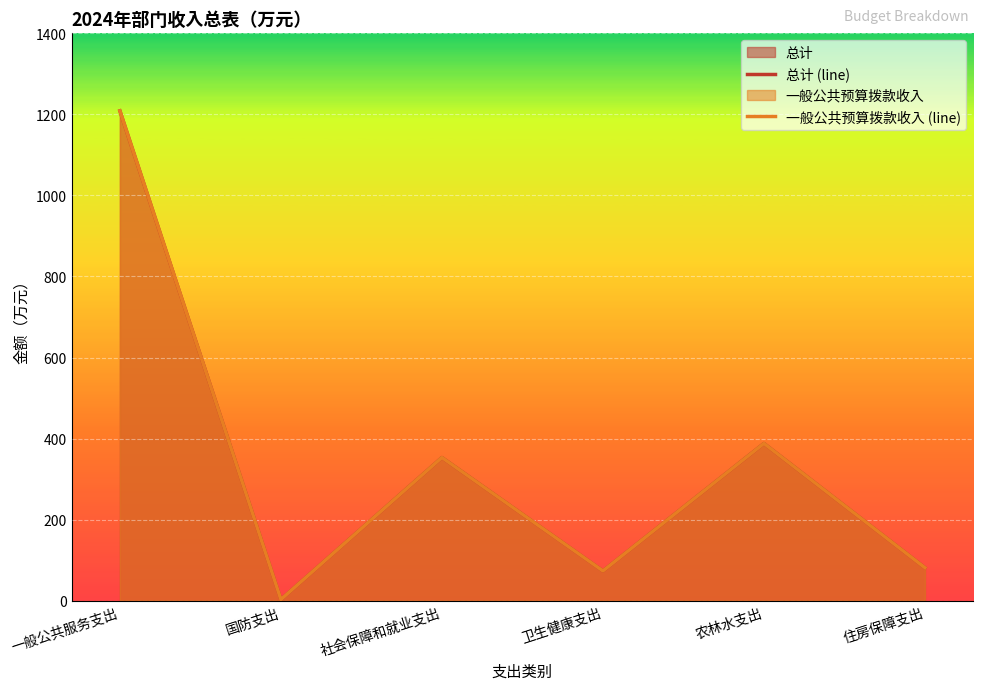

Where does the 一般公共预算拨款收入 (line) series first go above 353?

一般公共服务支出